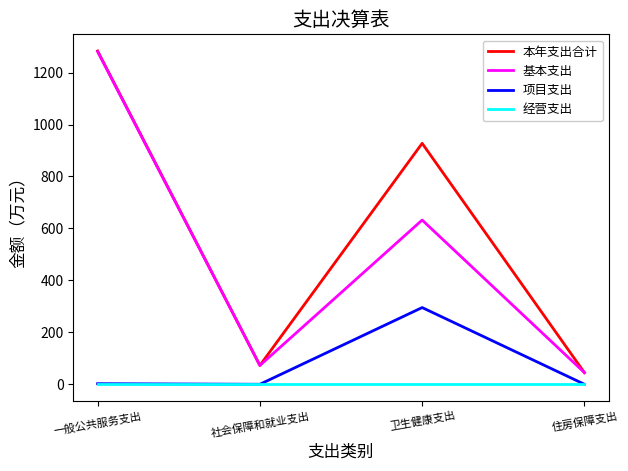

Which series changed the most between 一般公共服务支出 and 卫生健康支出?

基本支出